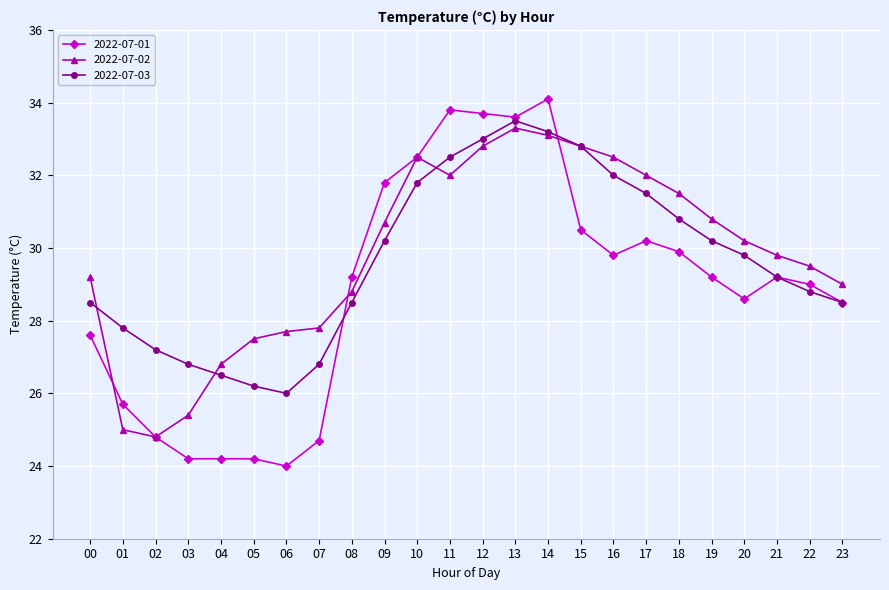

What is the highest value of the 2022-07-02 series?

33.3